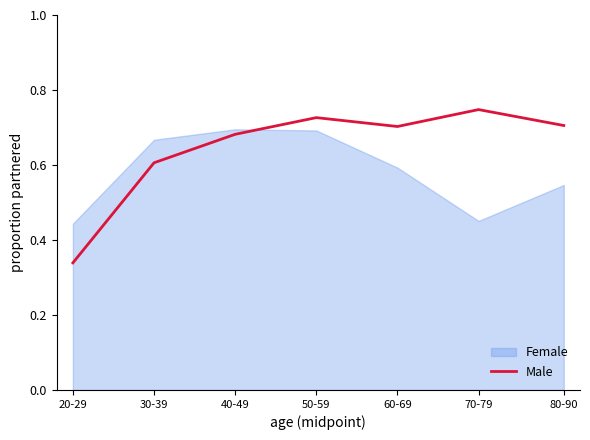

List the labels in order of value, smallest first.

20-29, 30-39, 40-49, 60-69, 80-90, 50-59, 70-79